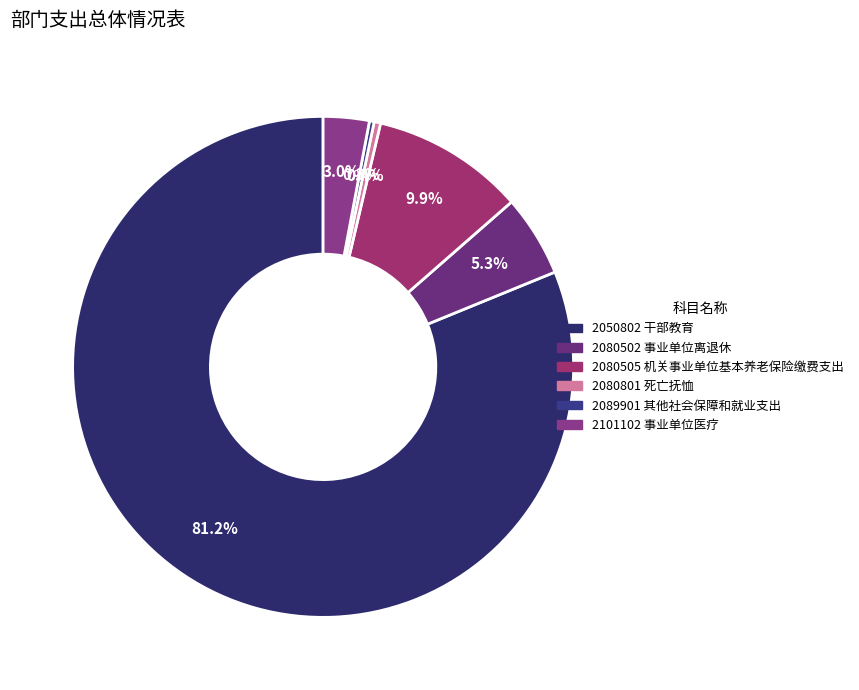

Which category has the biggest portion of the pie?

2050802 干部教育